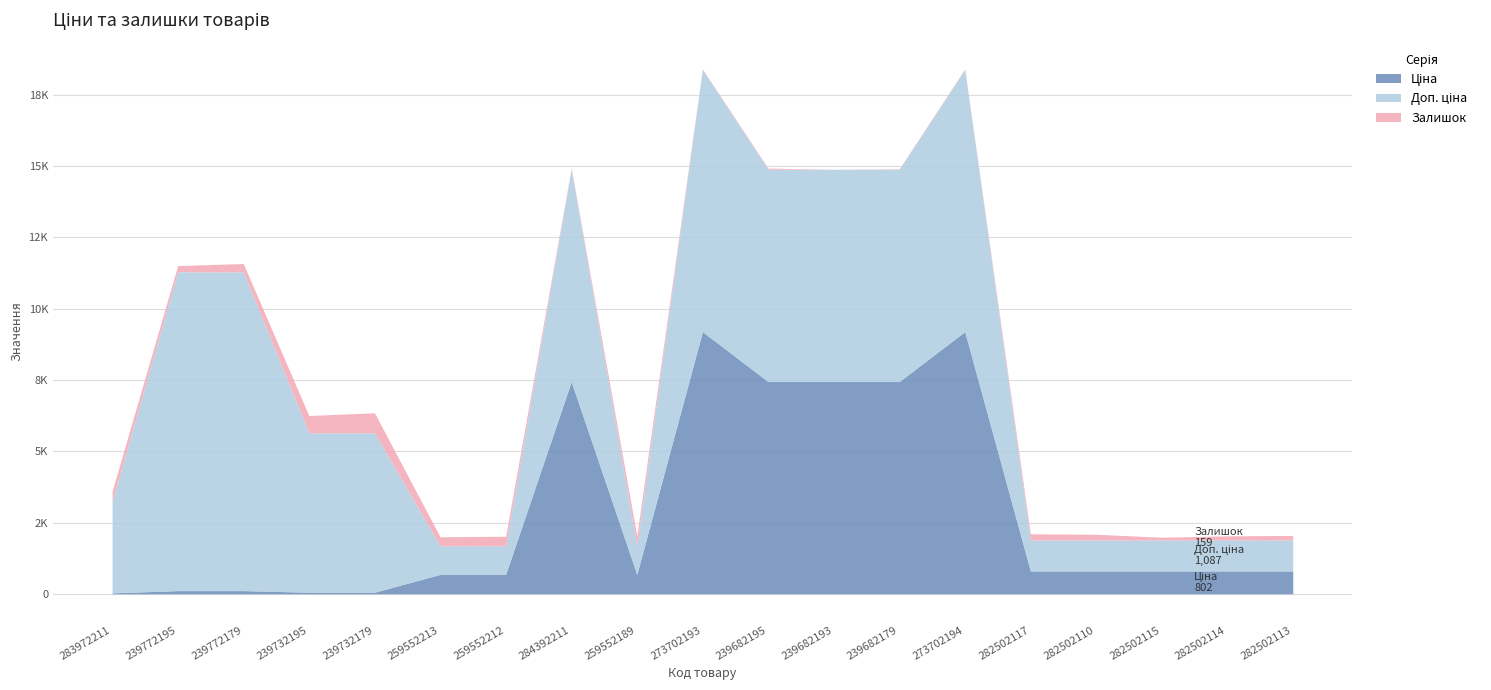

Reading left to right, transcribe all the data shown in this chart.

Ціна: 32.0	111.8	111.8	55.9	55.9	679.8	679.8	7444.6	679.8	9196.3	7444.6	7444.6	7444.6	9196.3	802.1	802.1	802.1	802.1	802.1
Доп. ціна: 3205.0	11182.0	11182.0	5591.0	5591.0	1004.1	1004.1	7444.6	1004.1	9196.3	7444.6	7444.6	7444.6	9196.3	1087.0	1087.0	1087.0	1087.0	1087.0
Залишок: 360.0	218.0	290.0	606.0	702.0	317.0	334.0	44.0	348.0	20.0	41.0	0.0	17.0	18.0	215.0	200.0	95.0	143.0	159.0